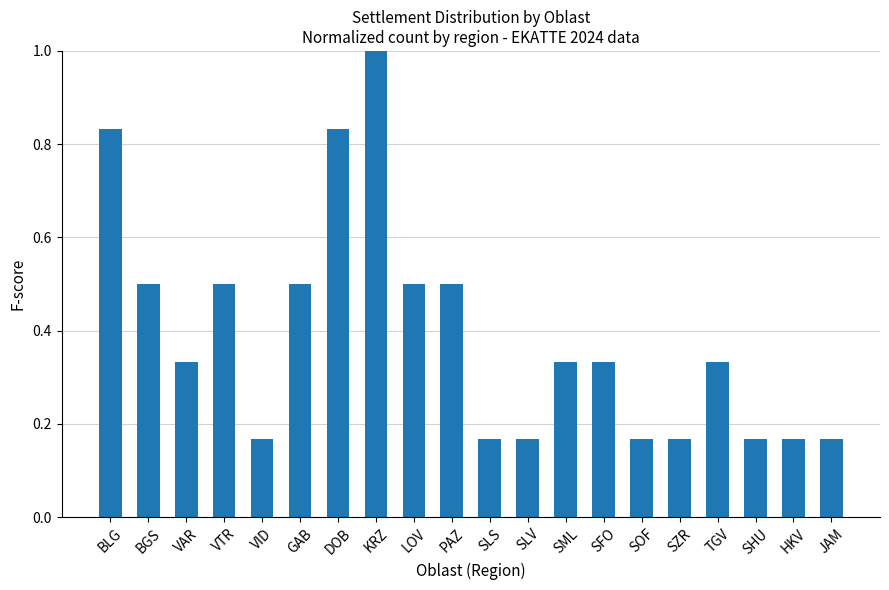

What is the maximum value shown in the chart?

1.0